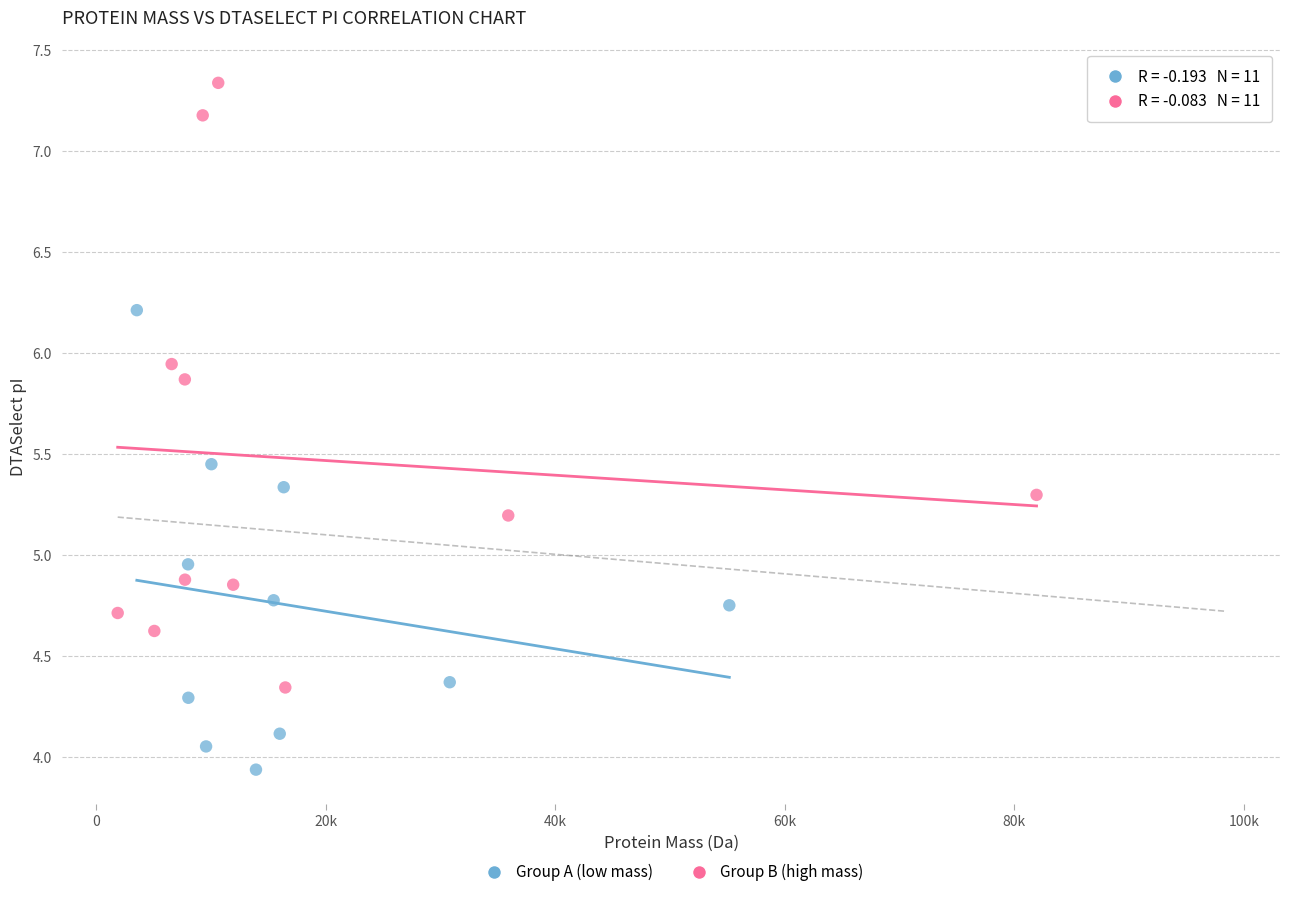

Which series has the largest Y range (max minus min)?

Group B (high mass)